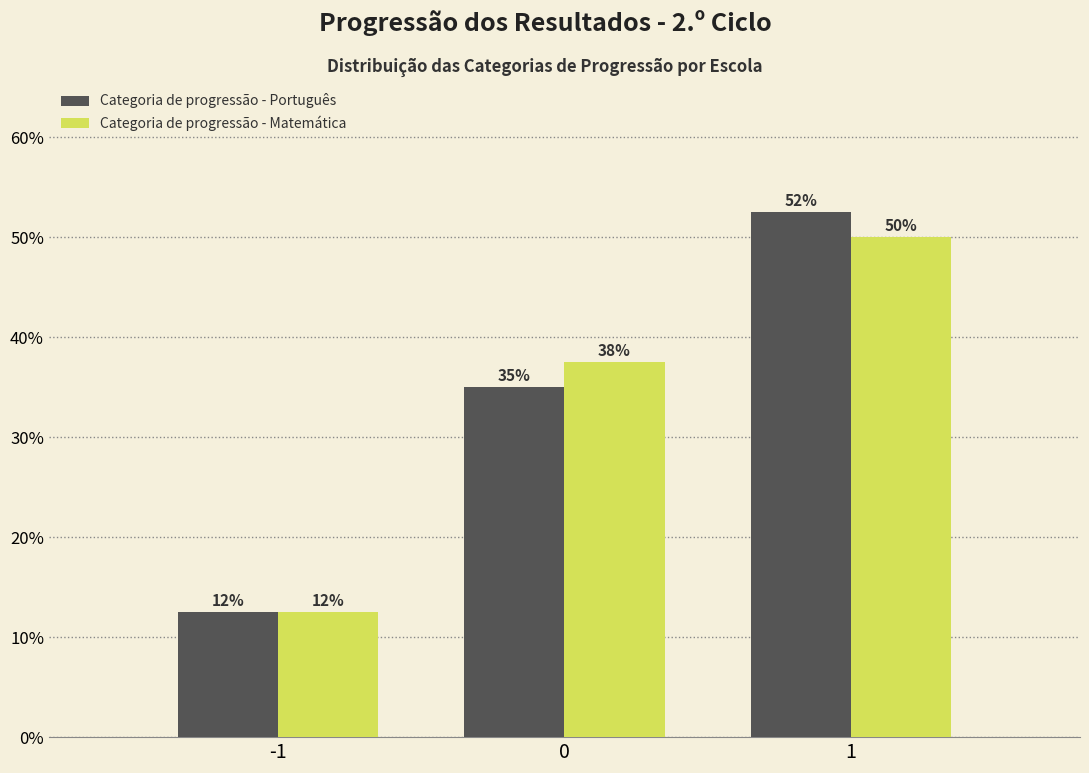

How many groups of bars are there?

3